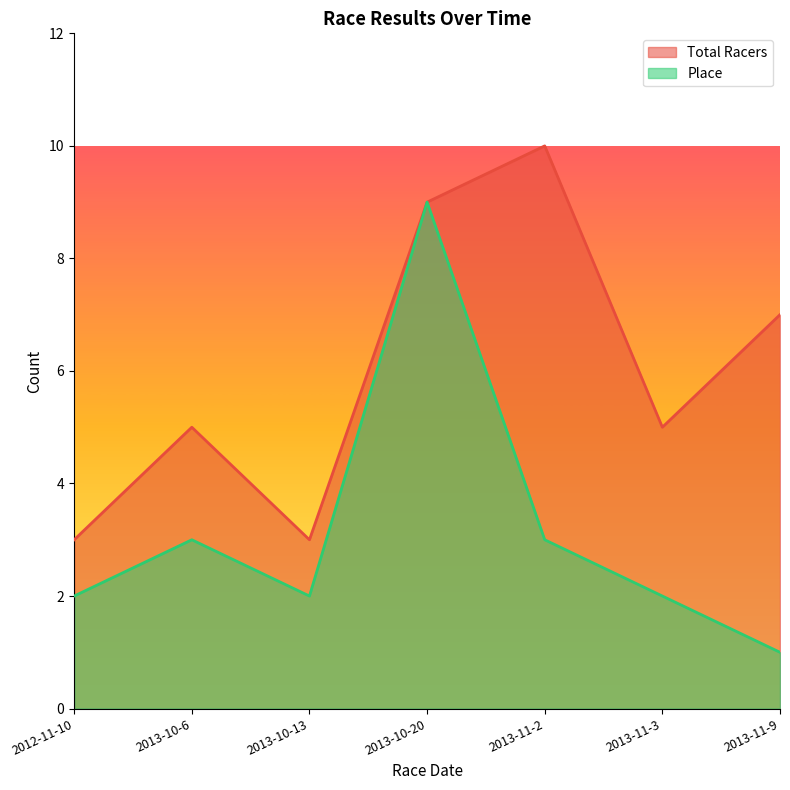

What value does the Place series have at 2013-10-6?

3